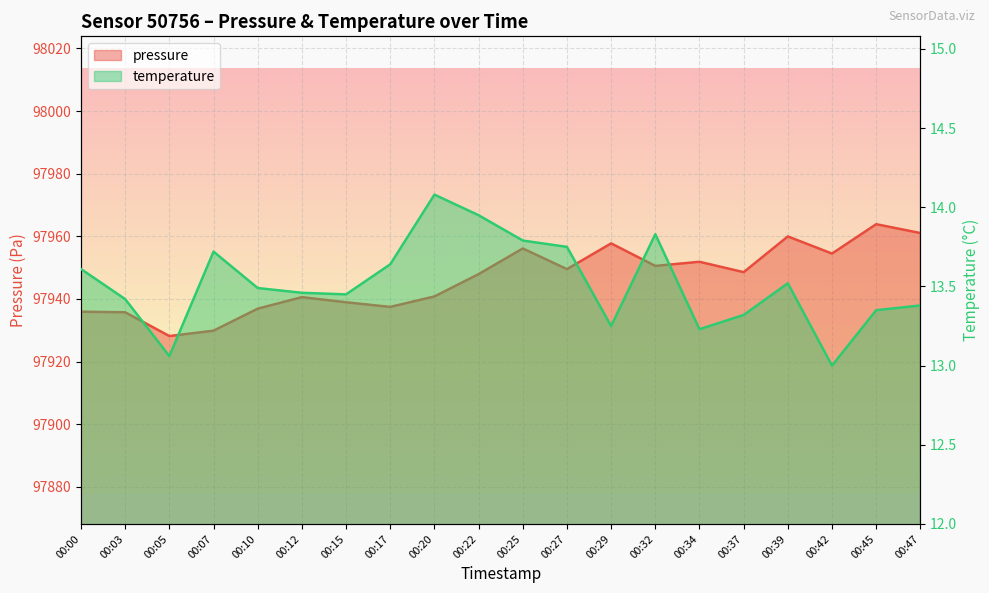

At how many categories does at least one series exceed 60605?

20